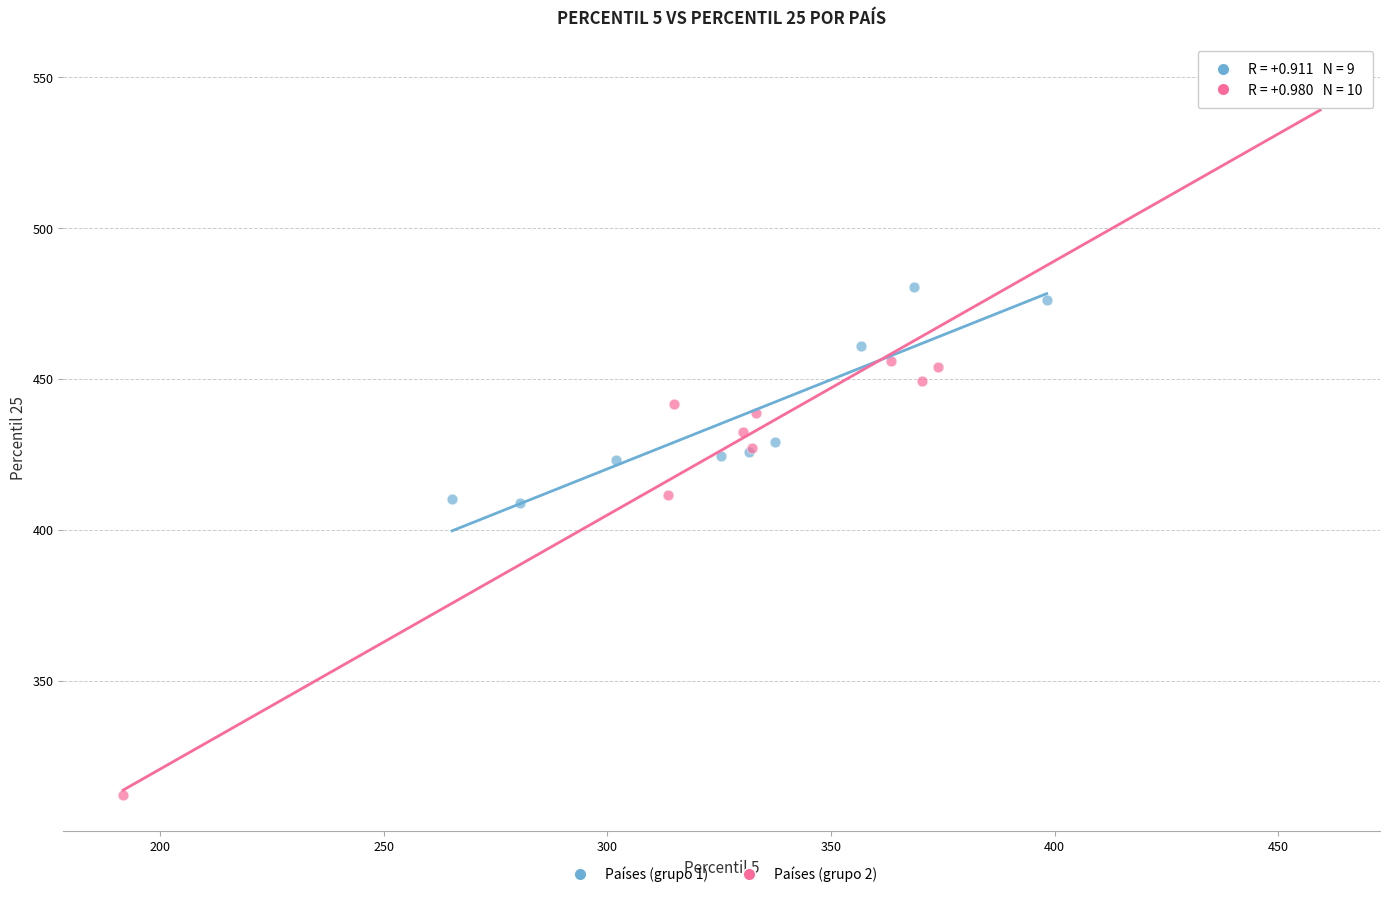

What are all the series names shown in the legend?

Países (grupo 1), Países (grupo 2)